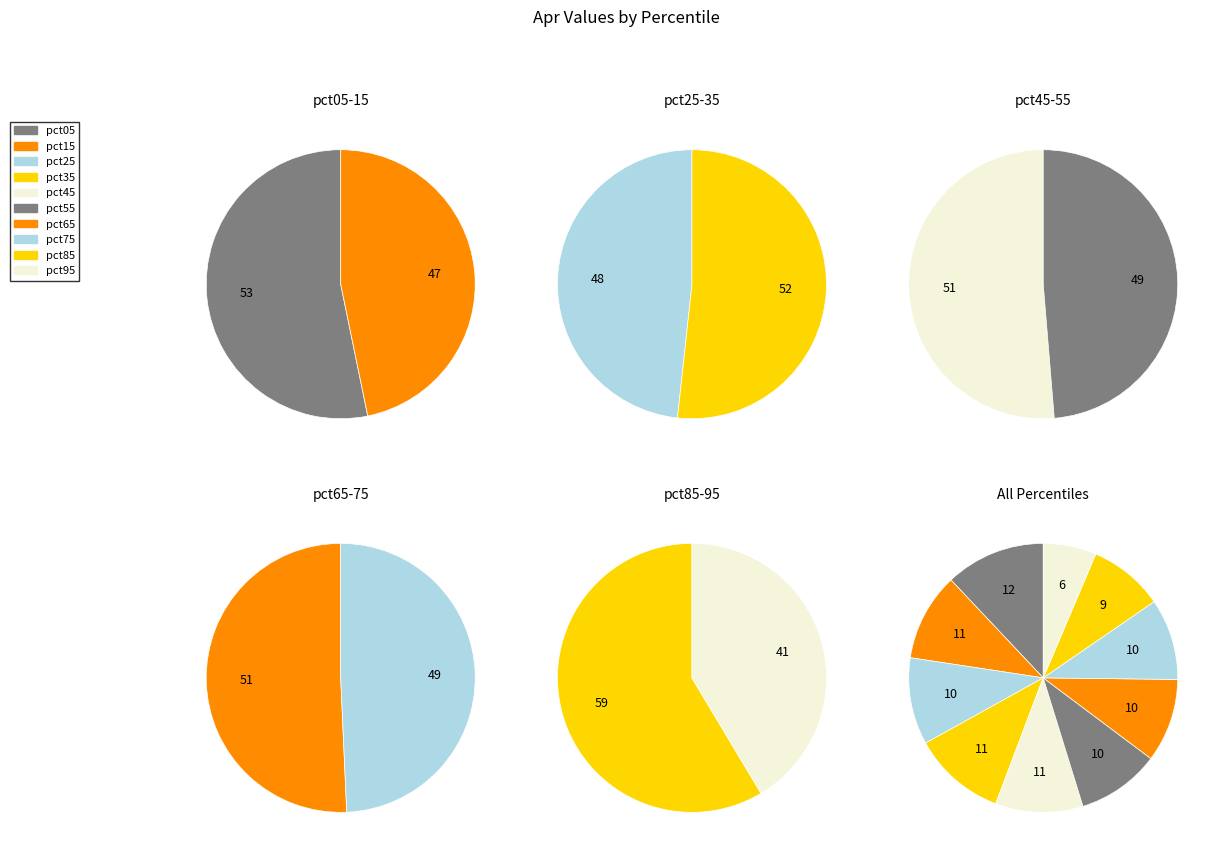

True or false: pct55 accounts for 10% of the total.

True